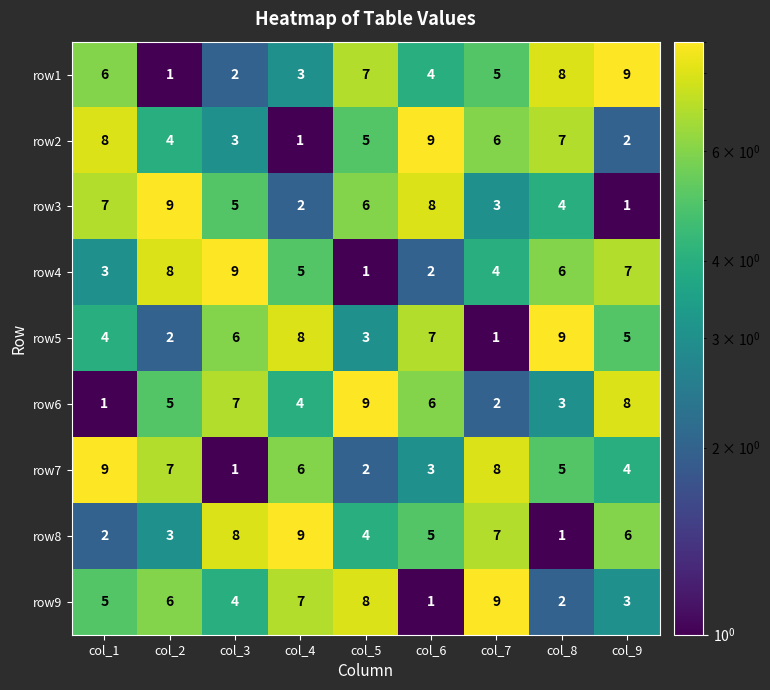

At which label is row1 closest to 5?

col_7